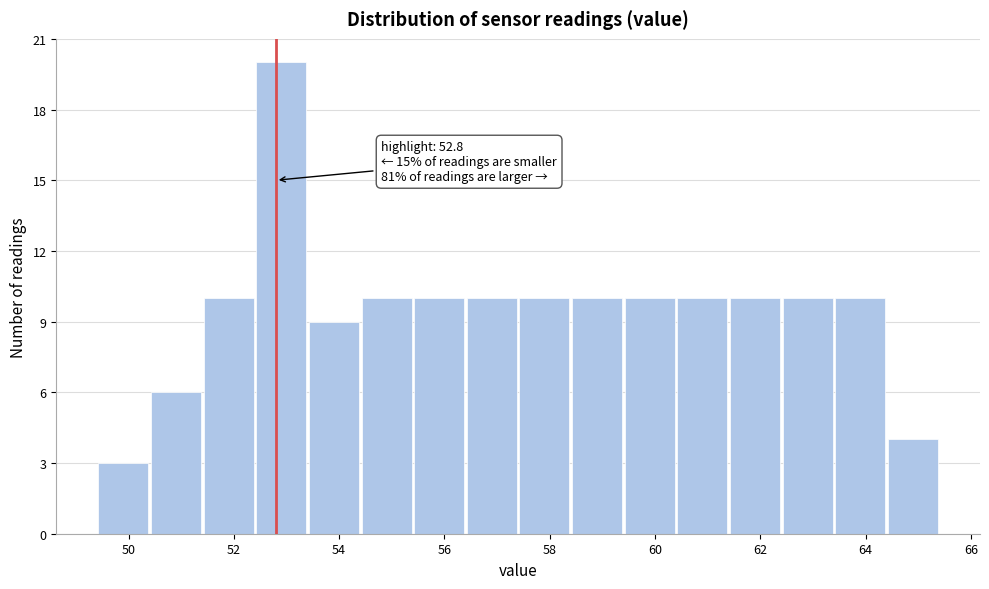

Which range on the x-axis has the tallest bar?

52.4 to 53.4